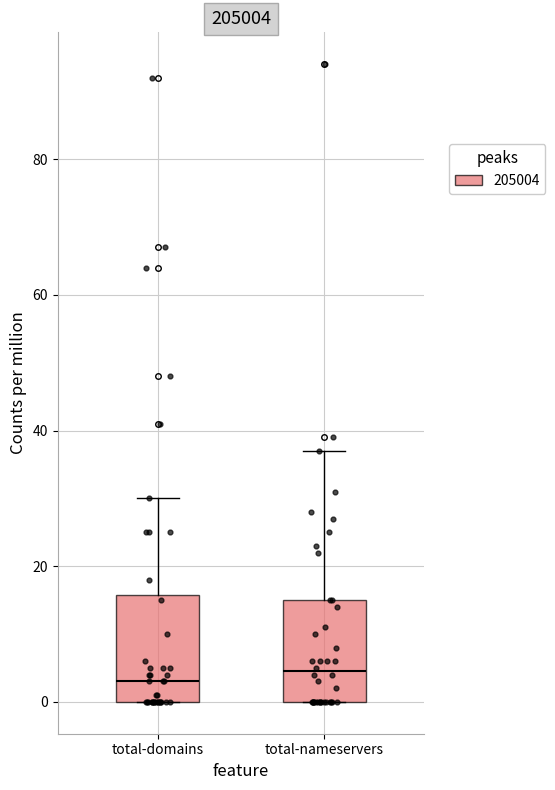

Reading left to right, read every box against the y-axis: the position of its median line, the range the box covers, and the ends of its whiskers. The values are not printed on the chart, so give them approximately, as read against the axis.

total-domains: median 4, box 0 to 16, whiskers 0 to 30
total-nameservers: median 4, box 0 to 16, whiskers 0 to 38